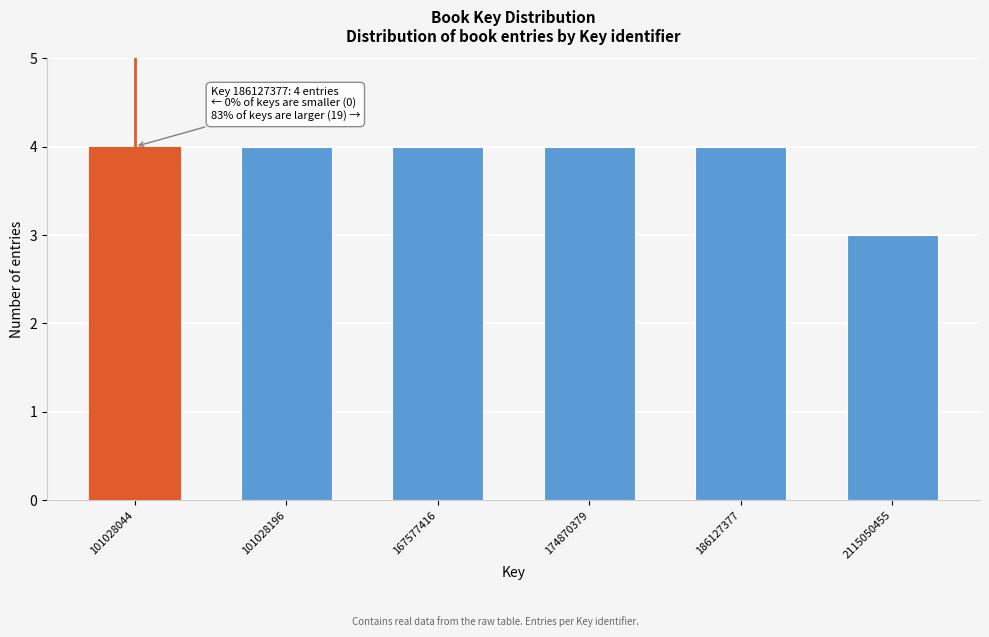

Reading left to right, what are all the values shown in this chart?

101028044=4	101028196=4	167577416=4	174870379=4	186127377=4	2115050455=3